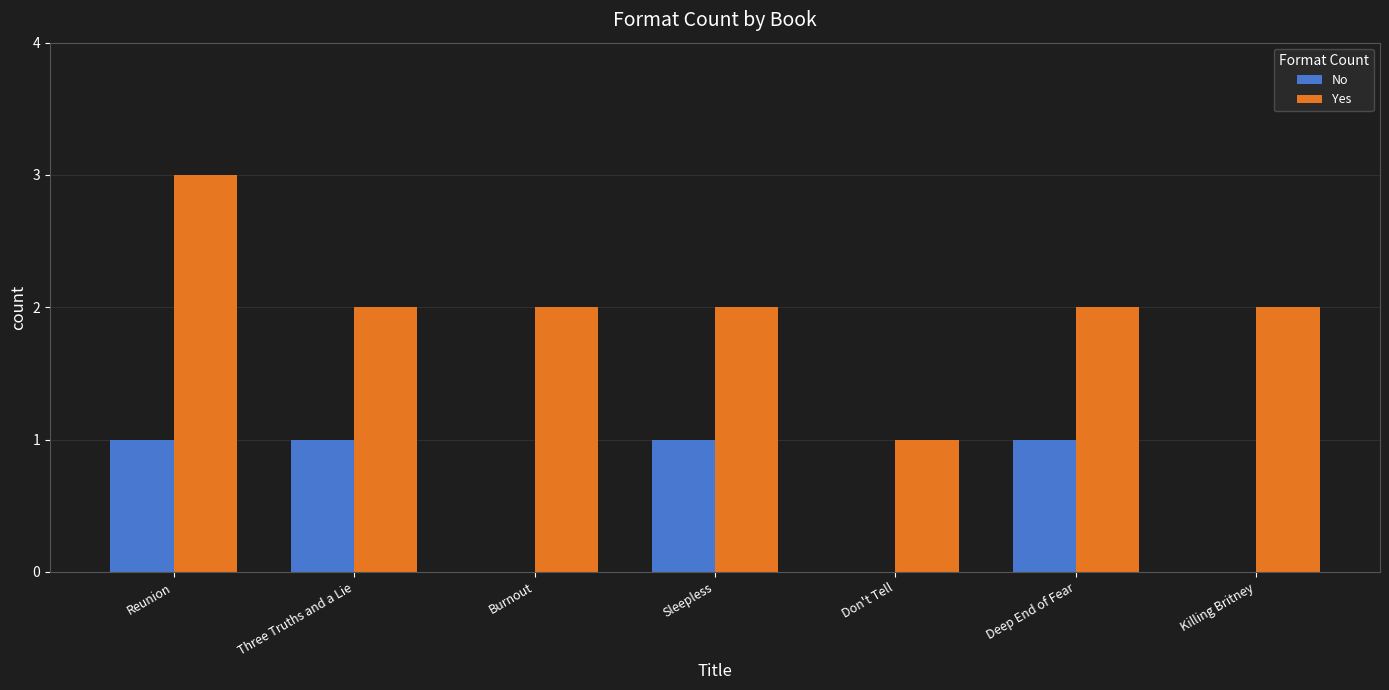

What is the sum of the Yes values at Don't Tell and Deep End of Fear?

3